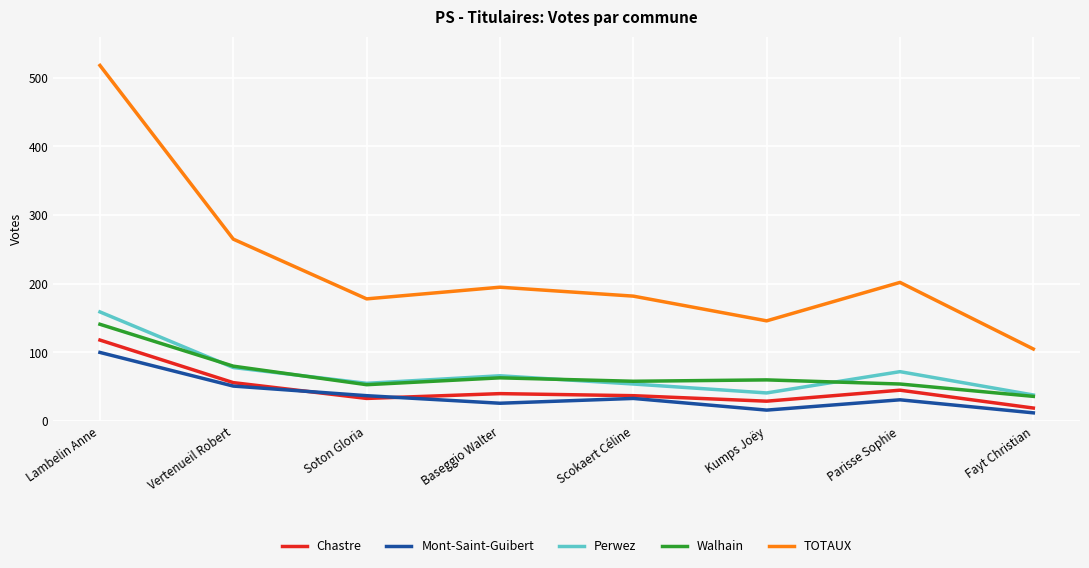

What is the lowest value of the TOTAUX series?

105